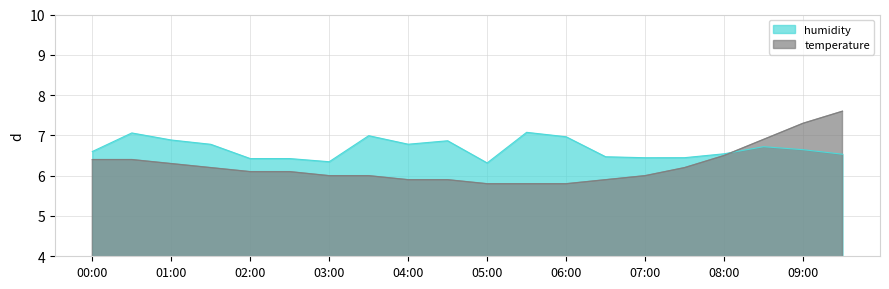

What position from the left is 09:00?

19